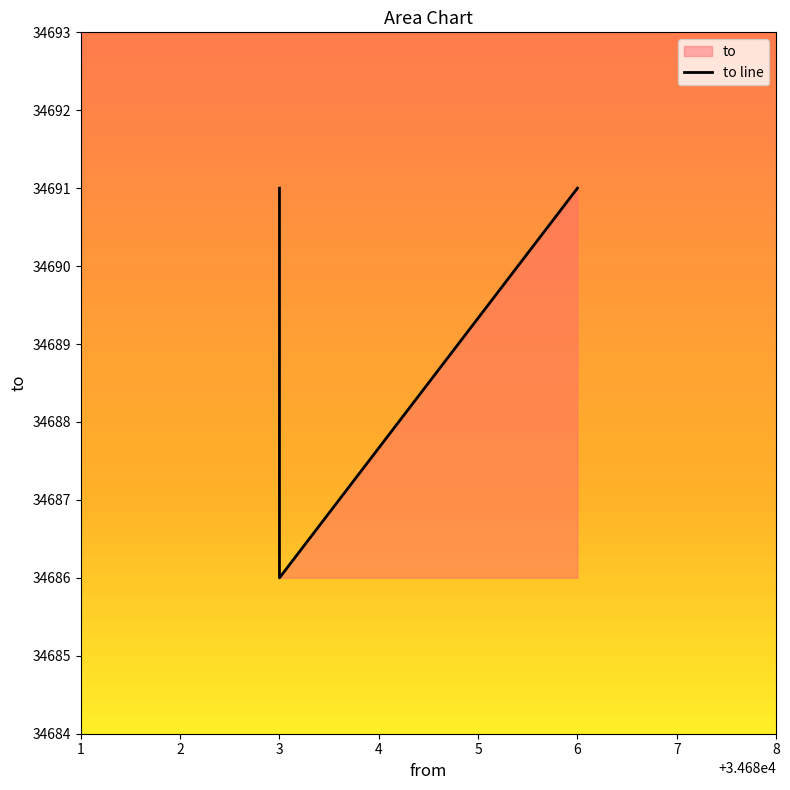

What value does the data have at 3?

34686